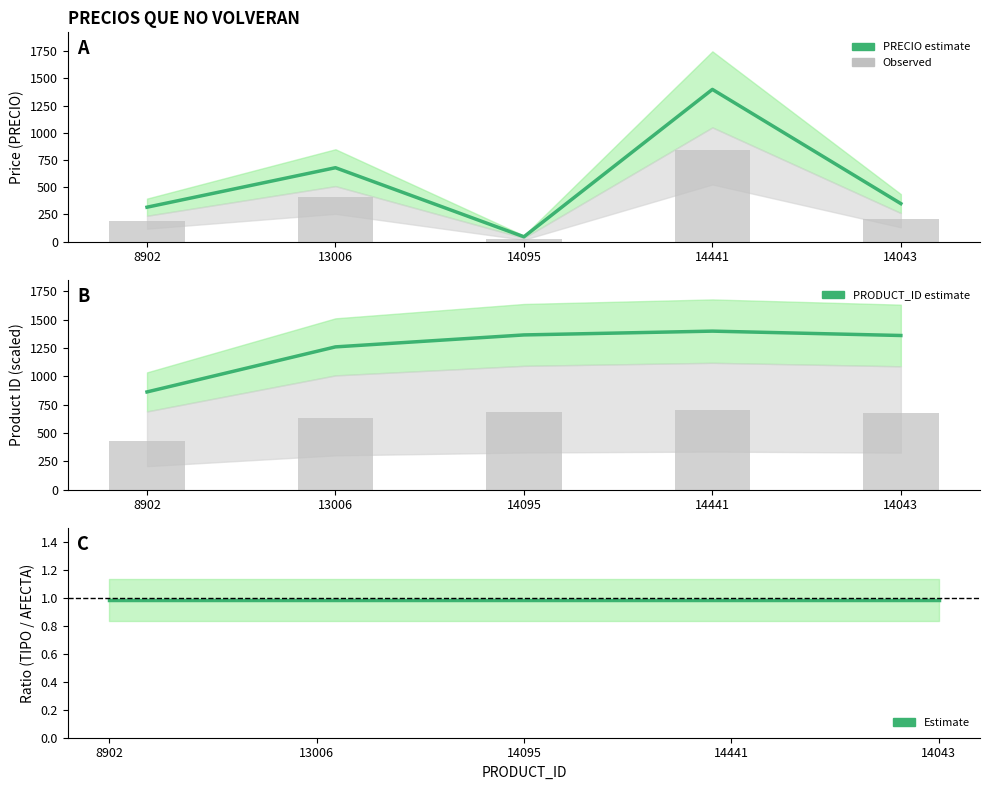

What is the difference between the highest and lowest values at 8902?

546.4